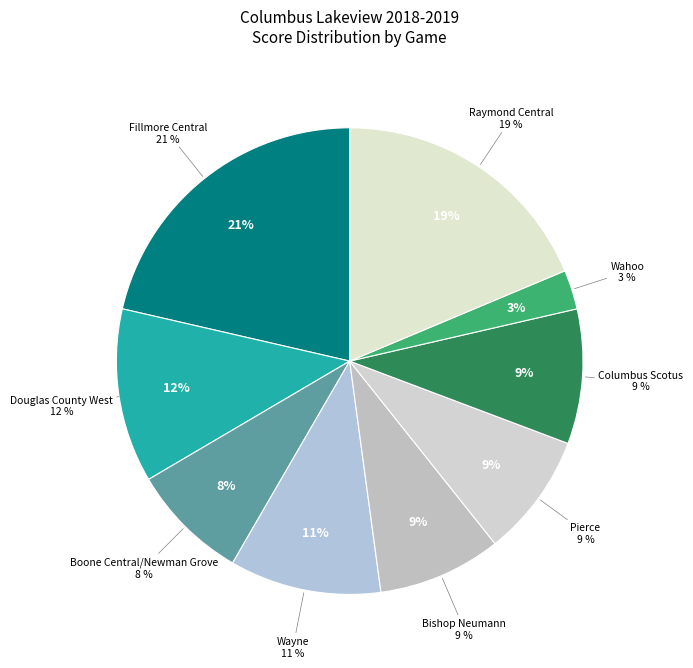

To the nearest percent, what percentage of the pie is Fillmore Central (W)?

21%